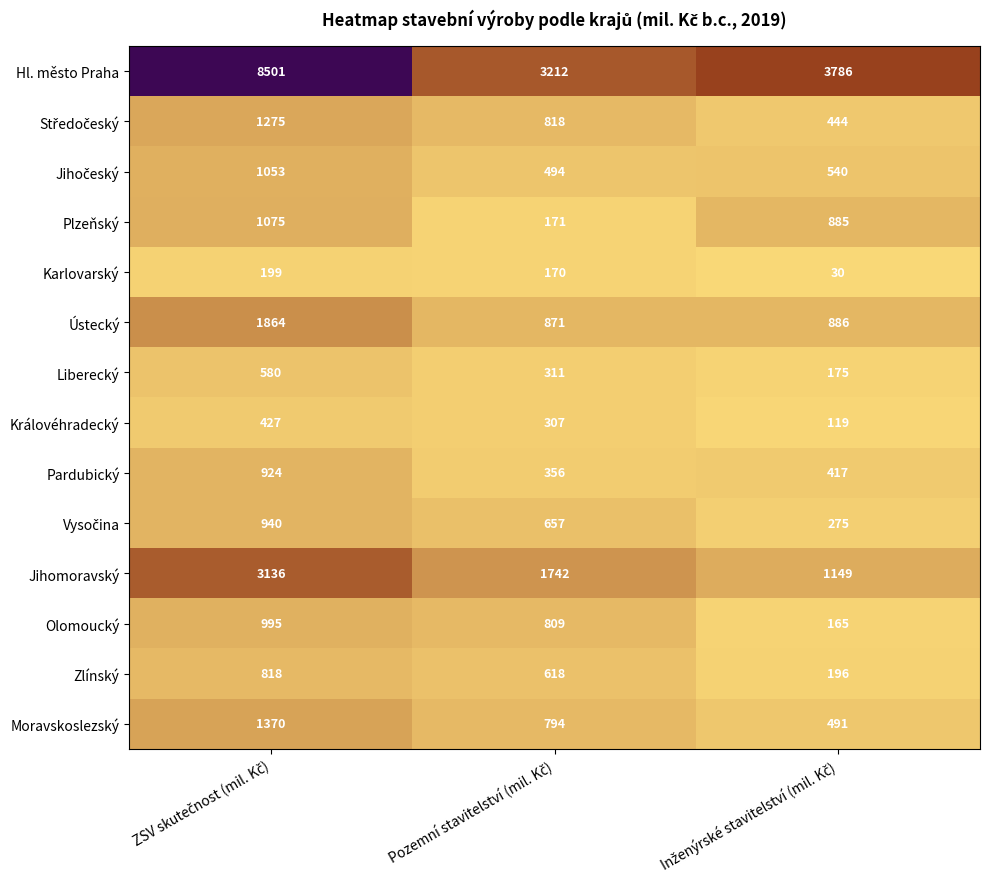

How many Zlínský values are between 196 and 818?

3